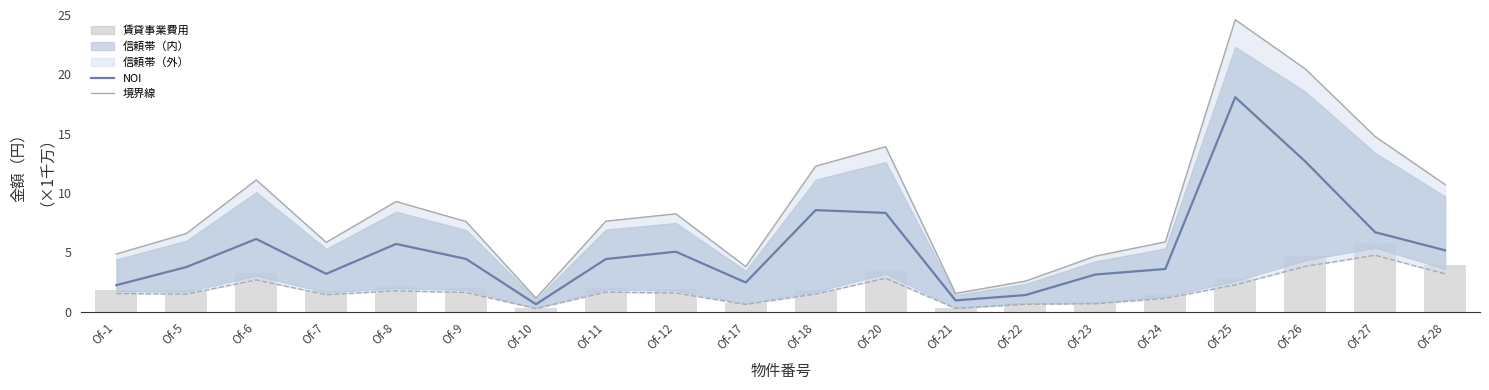

What is the approximate value of NOI at Of-22?

1.4